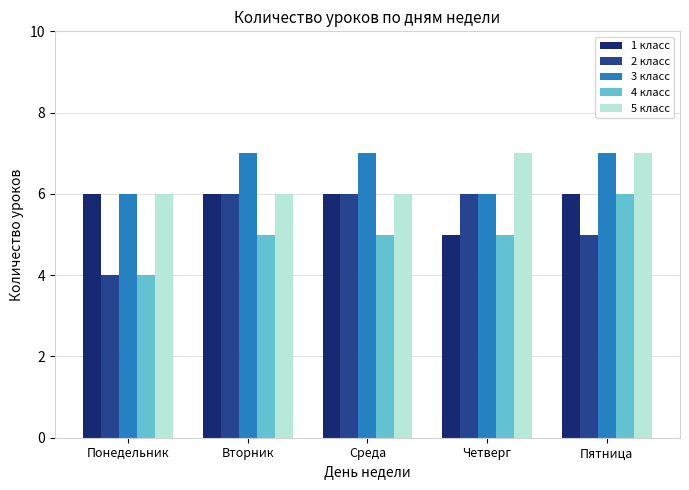

Which series changed the most between Понедельник and Четверг?

2 класс